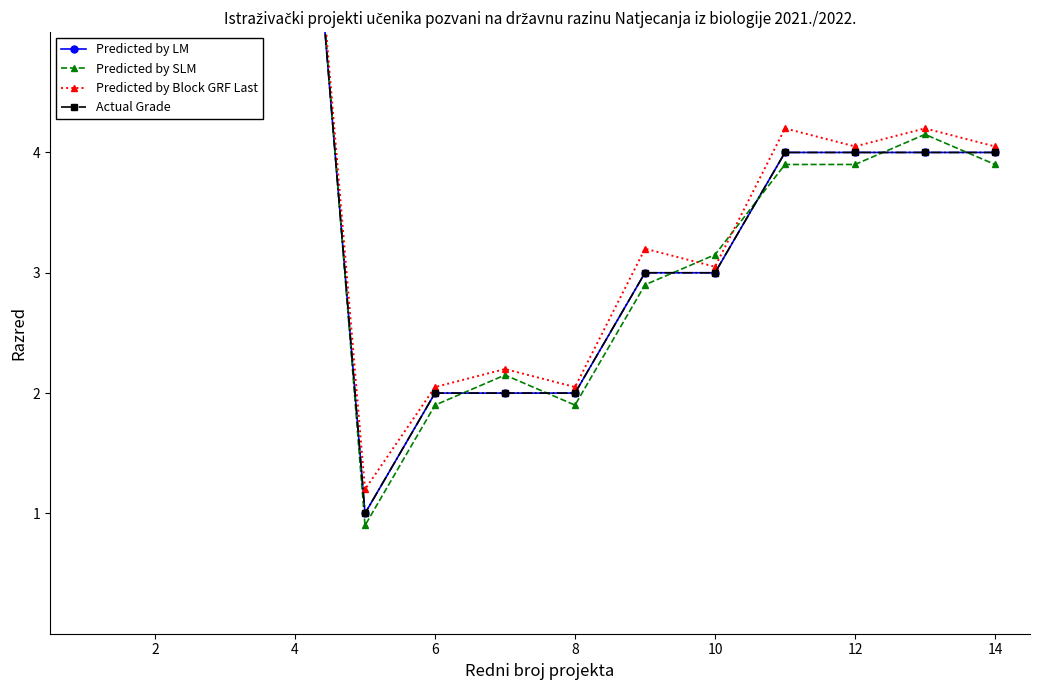

True or false: Predicted by SLM has a value of 3.6 at 4.

False